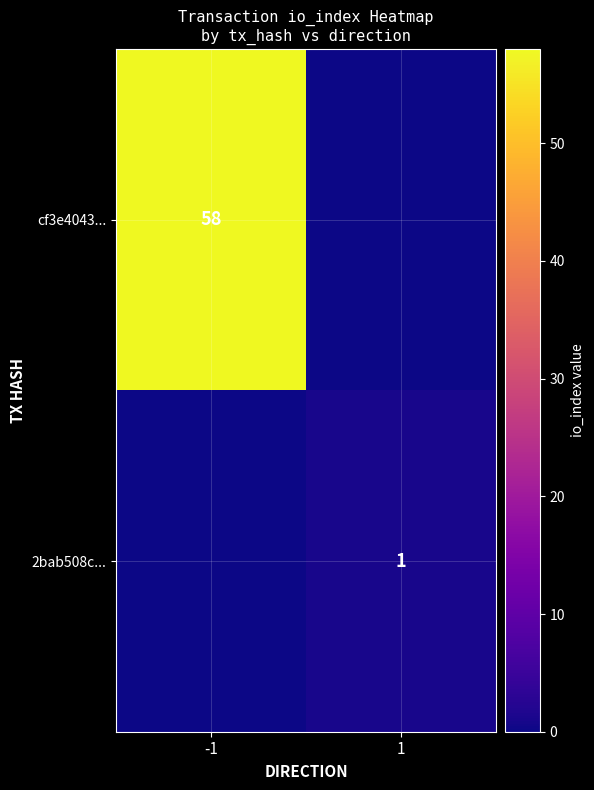

The value of 2bab508c... at 1 is 1. True or false?

True